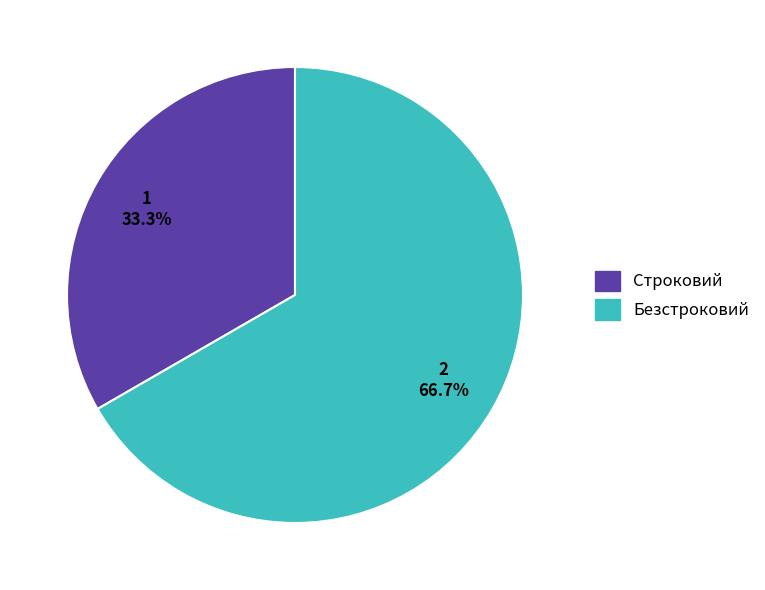

Do Безстроковий and Строковий together represent more than half of the pie?

Yes